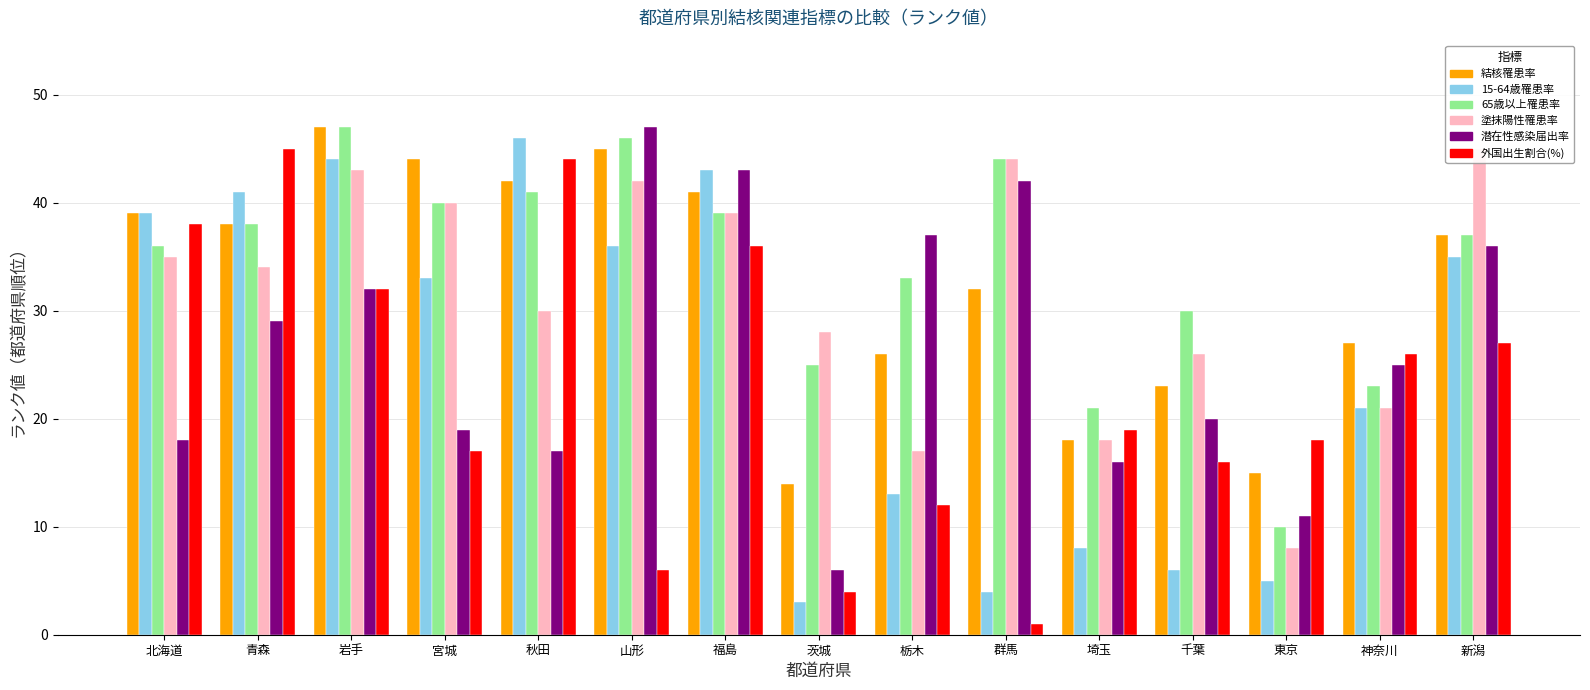

How many data points in 15-64歳結核罹患率(人口10万対) are above 33?

7